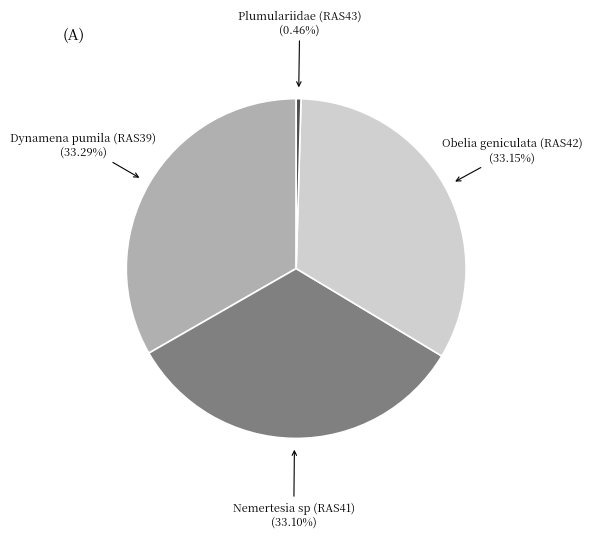

To the nearest percent, what is the difference between the Plumulariidae (RAS43) and Nemertesia sp (RAS41) slice percentages?

33%